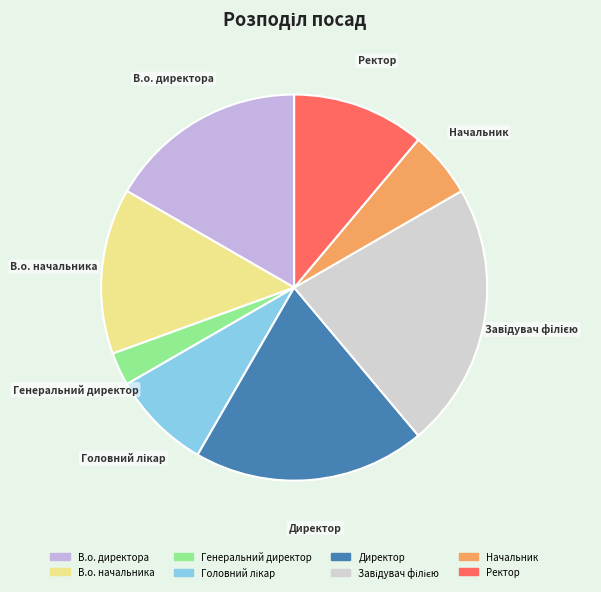

How many segments does this pie chart have?

8